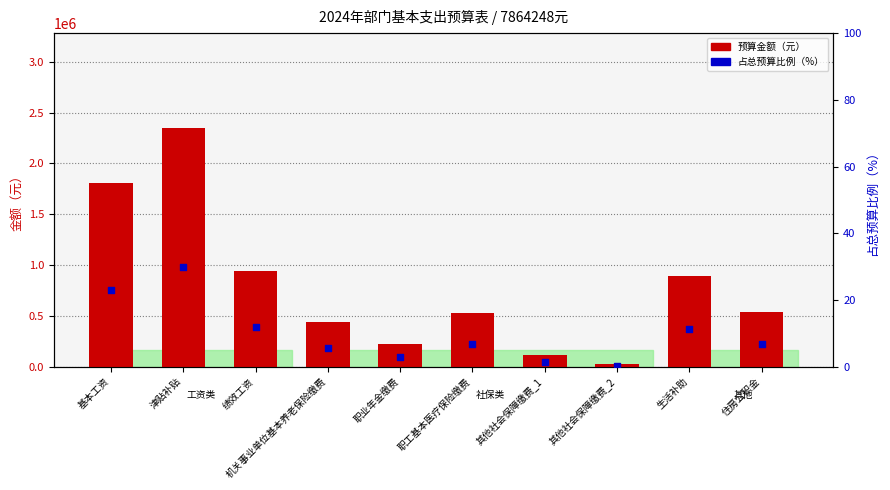

Which series reaches the minimum Y coordinate?

占总预算比例（%）